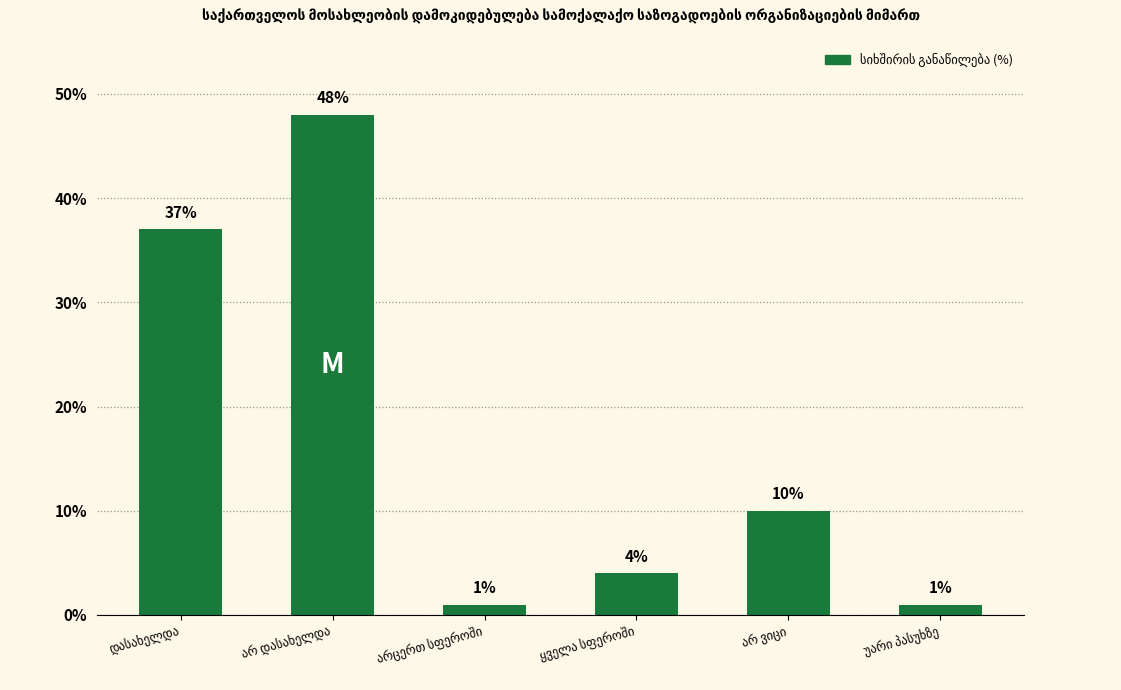

What is the maximum value shown in the chart?

48